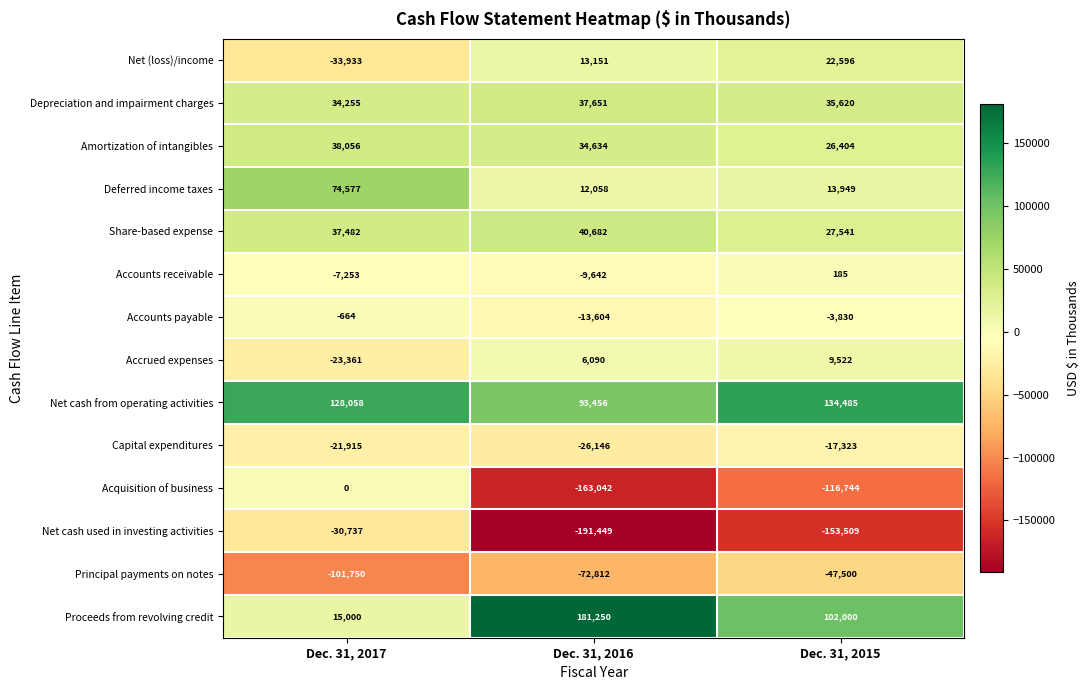

What is the average value of the Principal payments on notes series?

-74021